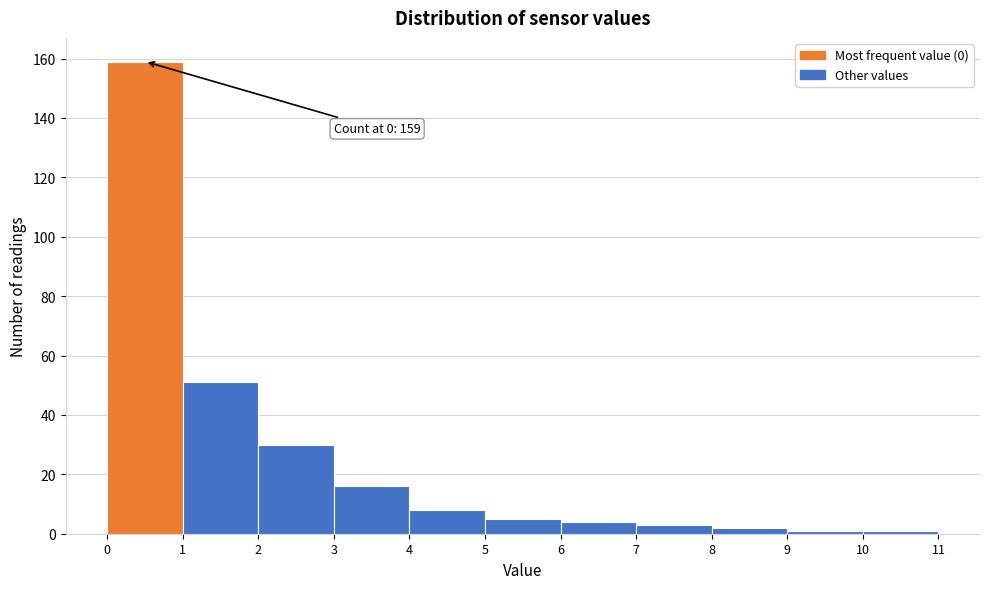

Which range on the x-axis has the tallest bar?

0 to 1